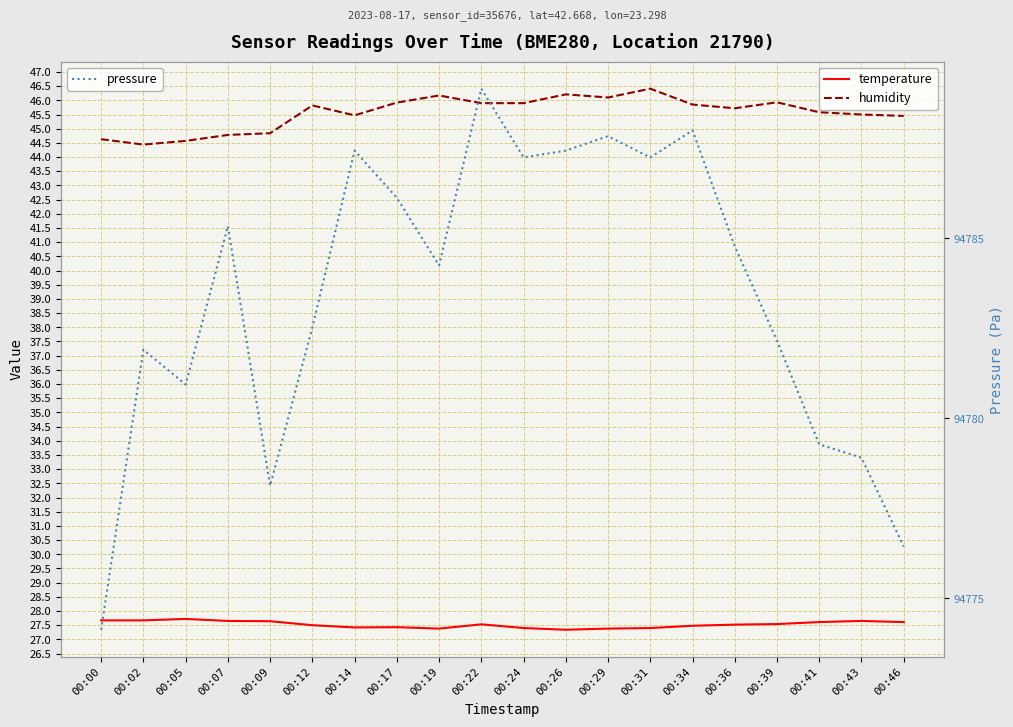

How many interior local peaks does the pressure series have?

6